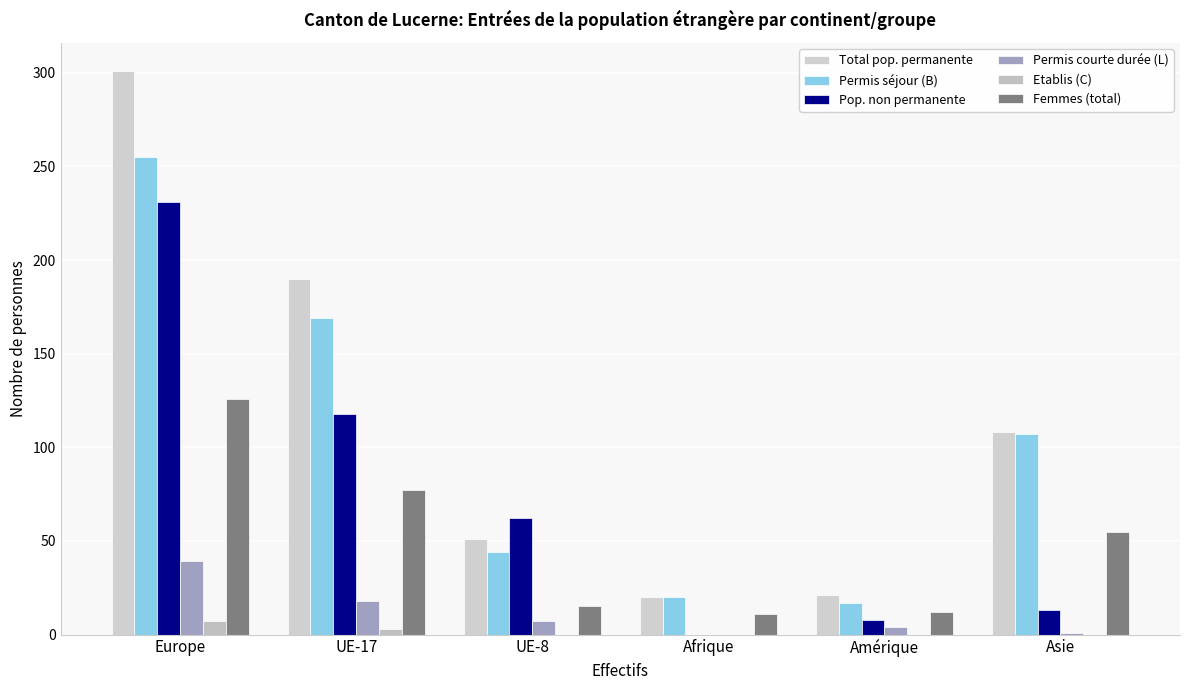

Is the value of Permis séjour (B) at Amérique greater than the value of Femmes (total) at Afrique?

Yes